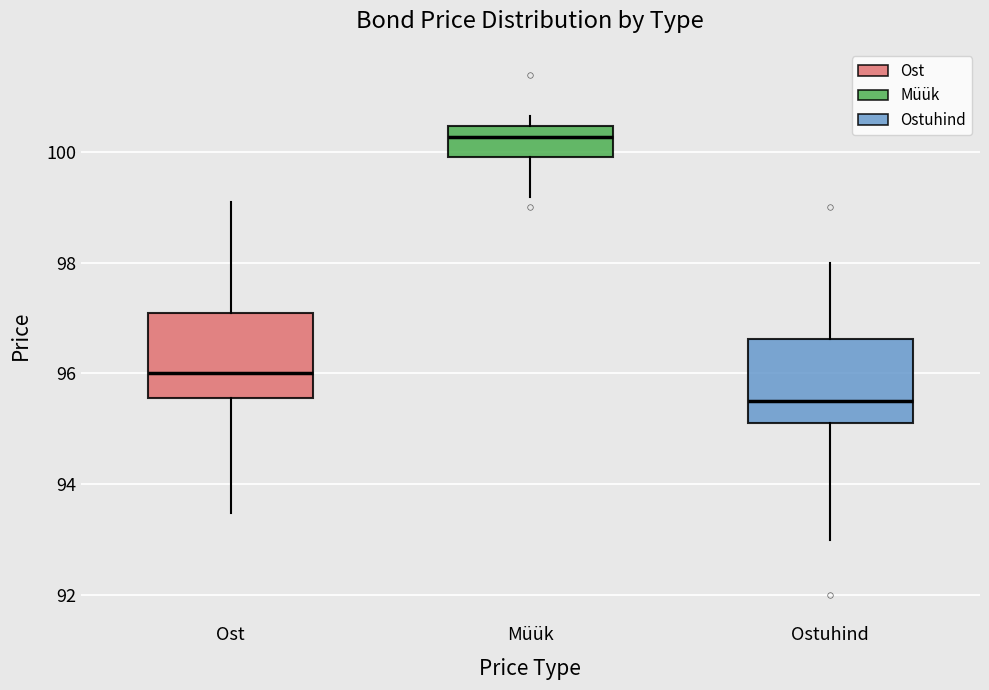

Reading left to right, read every box against the y-axis: the position of its median line, the range the box covers, and the ends of its whiskers. The values are not printed on the chart, so give them approximately, as read against the axis.

Ost: median 96.0, box 95.6 to 97.0, whiskers 93.4 to 99.0
Müük: median 100.2, box 99.8 to 100.4, whiskers 99.2 to 100.6
Ostuhind: median 95.6, box 95.2 to 96.6, whiskers 93.0 to 98.0